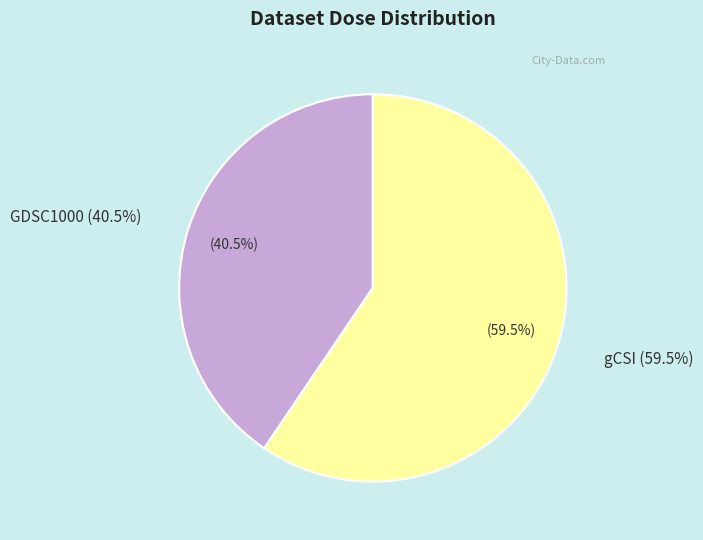

Does GDSC1000 represent more than half of the total?

No